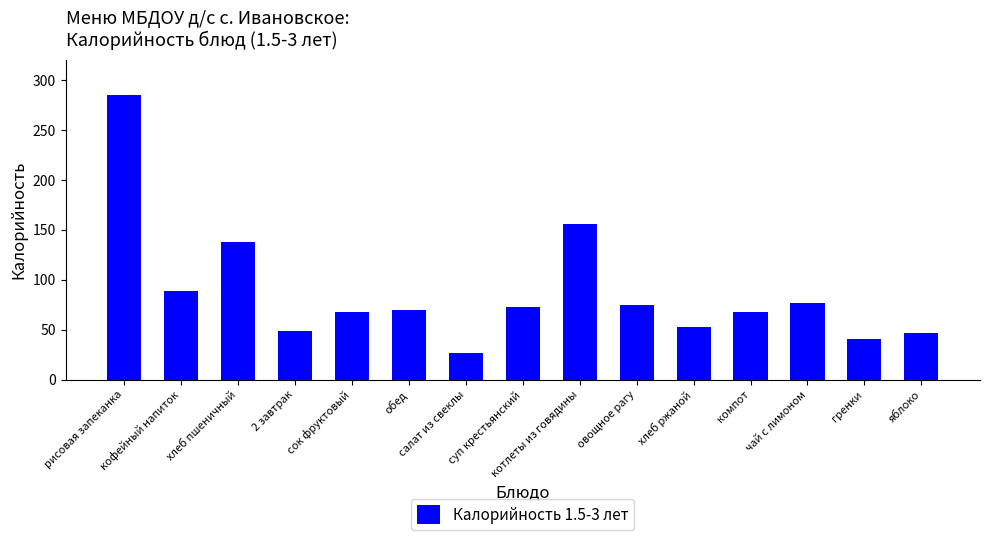

Which label corresponds to the largest value in the chart?

рисовая запеканка